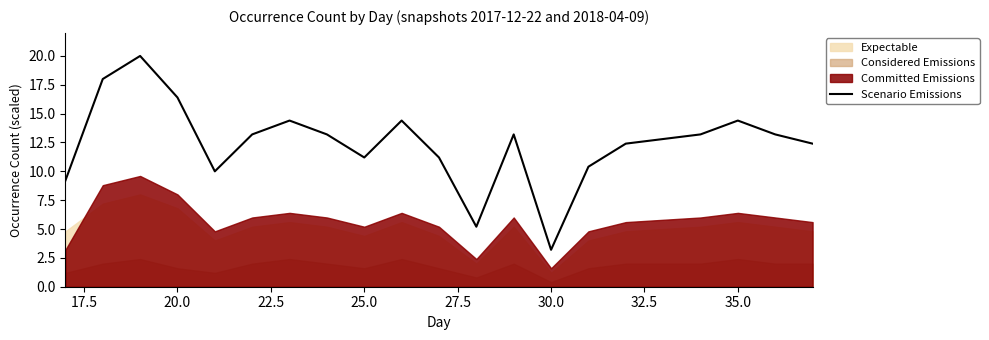

Reading right to left, what are all the values shown in this chart?

12.4	13.2	14.4	13.2	12.4	10.4	3.2	13.2	5.2	11.2	14.4	11.2	13.2	14.4	13.2	10.0	16.4	20.0	18.0	9.2